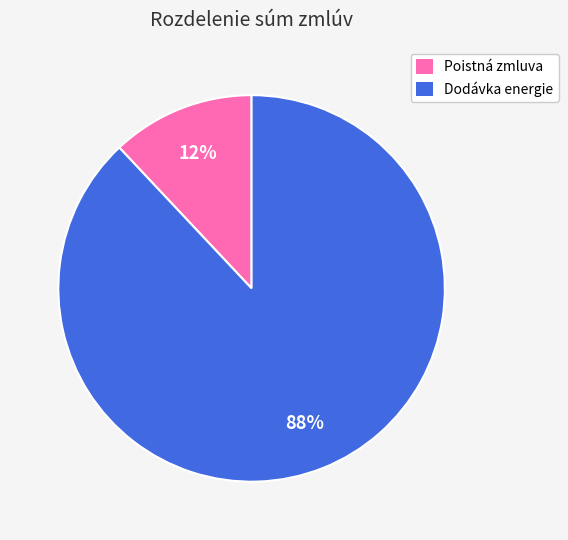

Is there a majority slice in this chart?

Yes